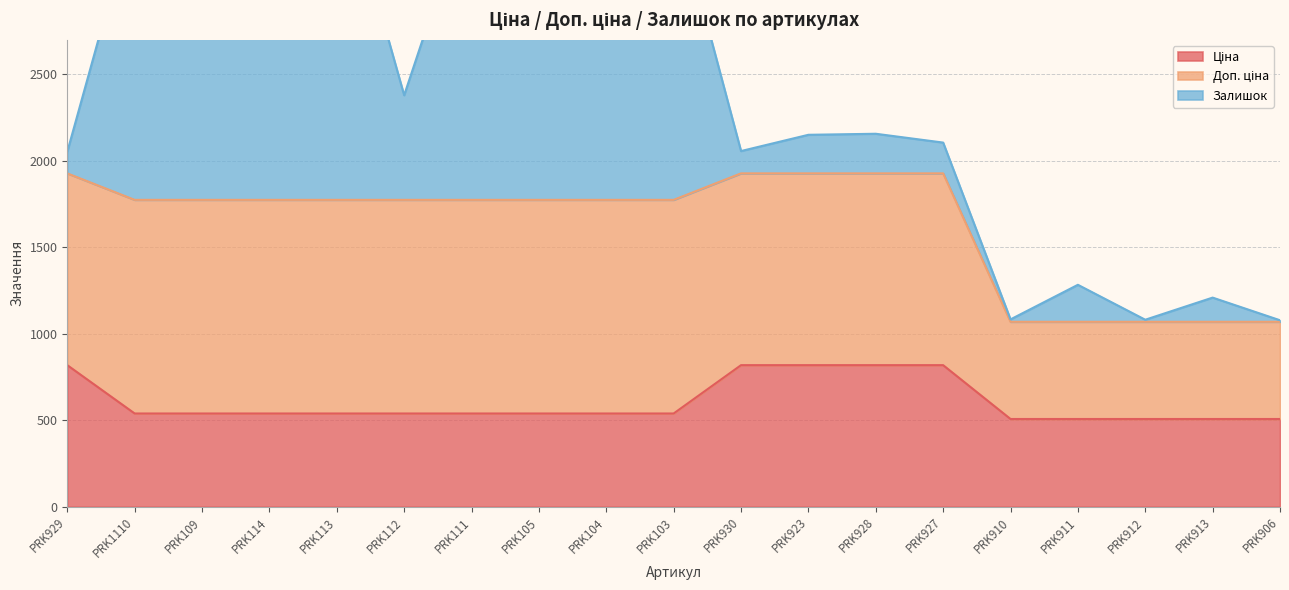

Reading left to right, list all the values displayed in this chart.

Ціна: 818.5	539.0	539.0	539.0	539.0	539.0	539.0	539.0	539.0	539.0	818.5	818.5	818.5	818.5	507.2	507.2	507.2	507.2	507.2
Доп. ціна: 1109.2	1235.4	1235.4	1235.4	1235.4	1235.4	1235.4	1235.4	1235.4	1235.4	1109.2	1109.2	1109.2	1109.2	562.0	562.0	562.0	562.0	562.0
Залишок: 125.0	1682.0	1774.0	2400.0	1986.0	605.0	1775.0	1845.0	1153.0	1742.0	129.0	223.0	229.0	178.0	14.0	214.0	12.0	140.0	9.0